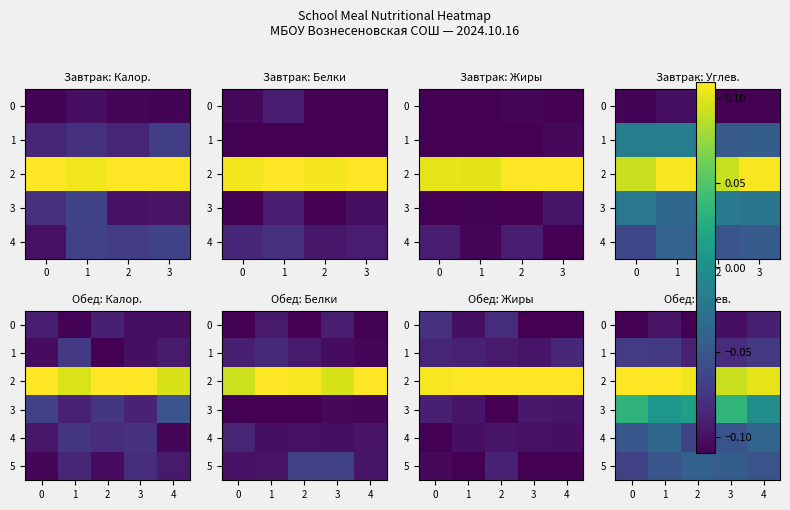

What is the lowest value of the 4 series?

-0.1